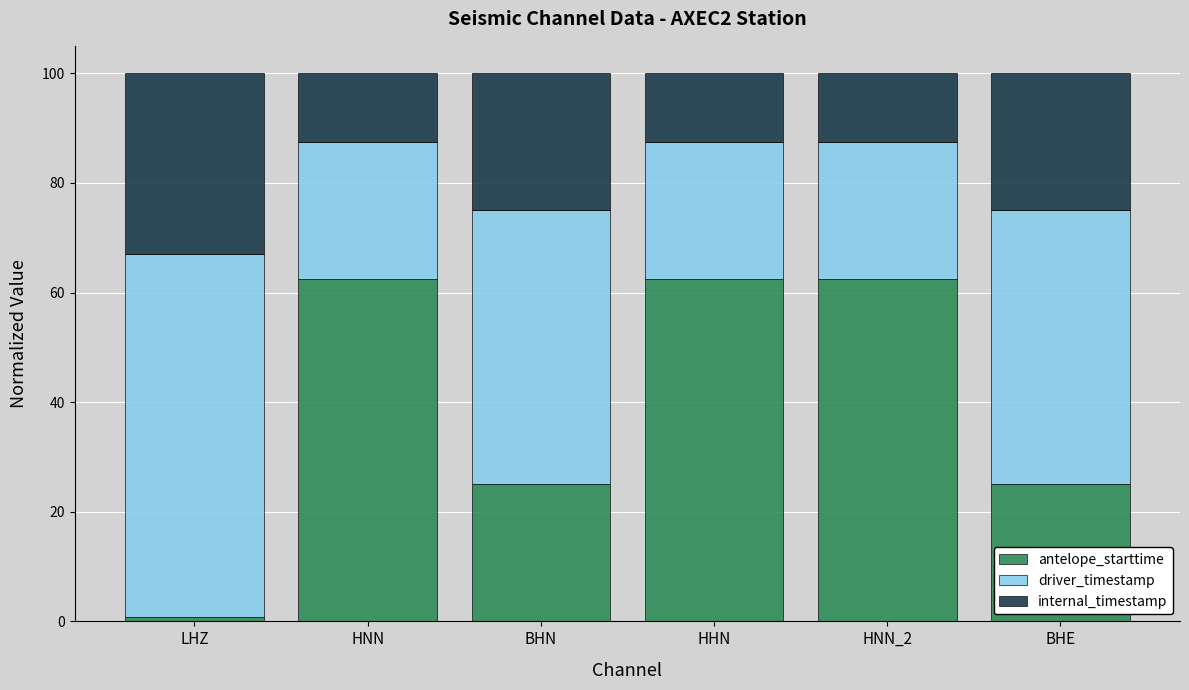

What is the difference between the second highest and minimum values in the antelope_starttime series?

61.7